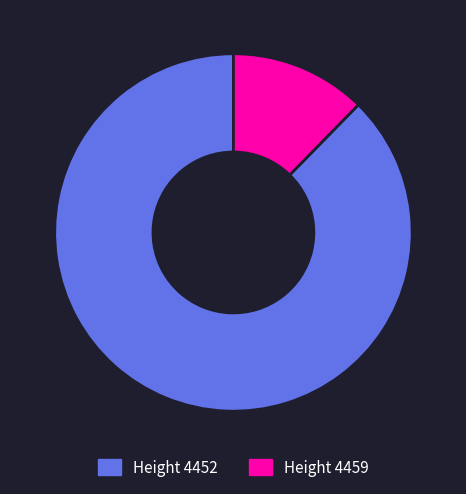

Does any single category account for the majority?

Yes